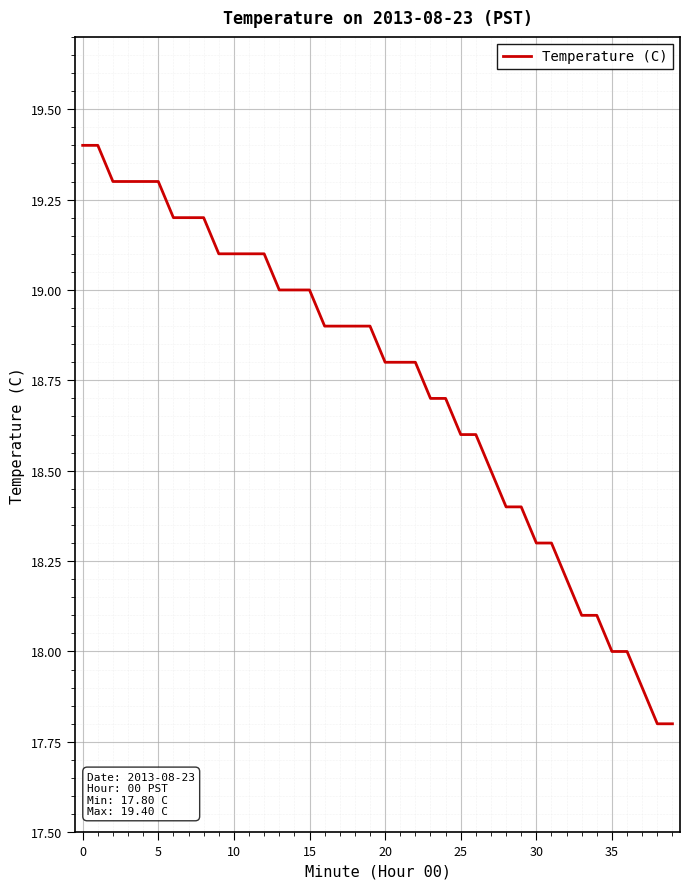

What is the maximum value shown in the chart?

19.4